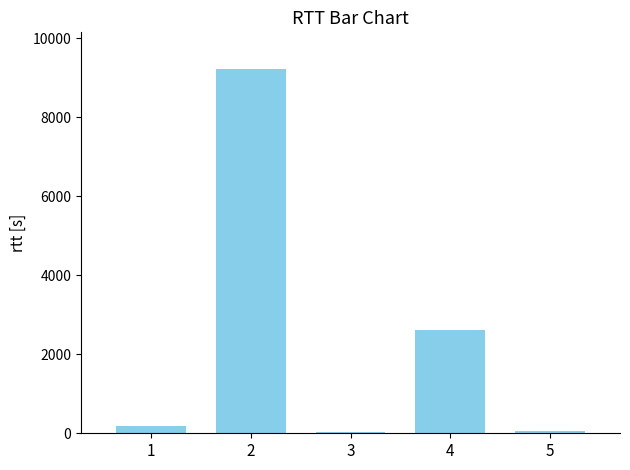

Approximately how many times larger is the value at 4 compared to 1?

13.4